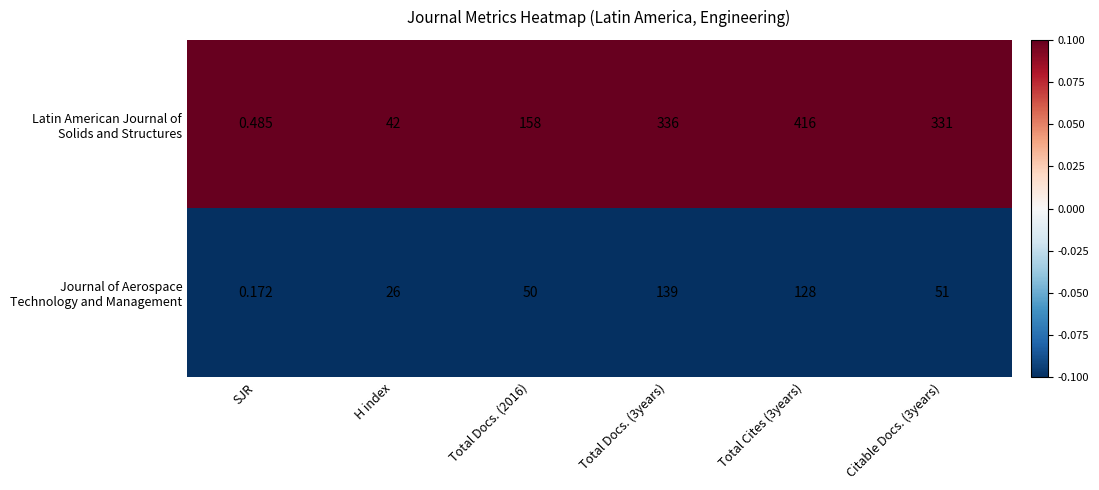

At which category does the chart reach its peak across all series?

Total Cites (3years)